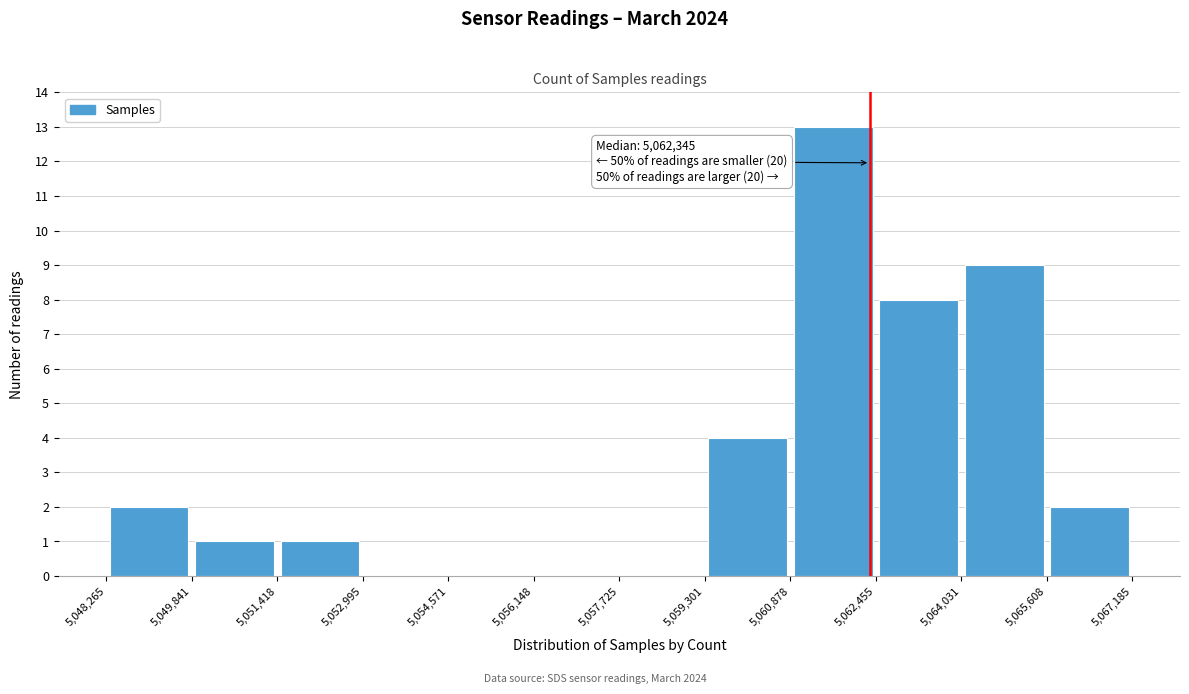

Over which range of the x-axis is the bar tallest?

5,060,878 to 5,062,455